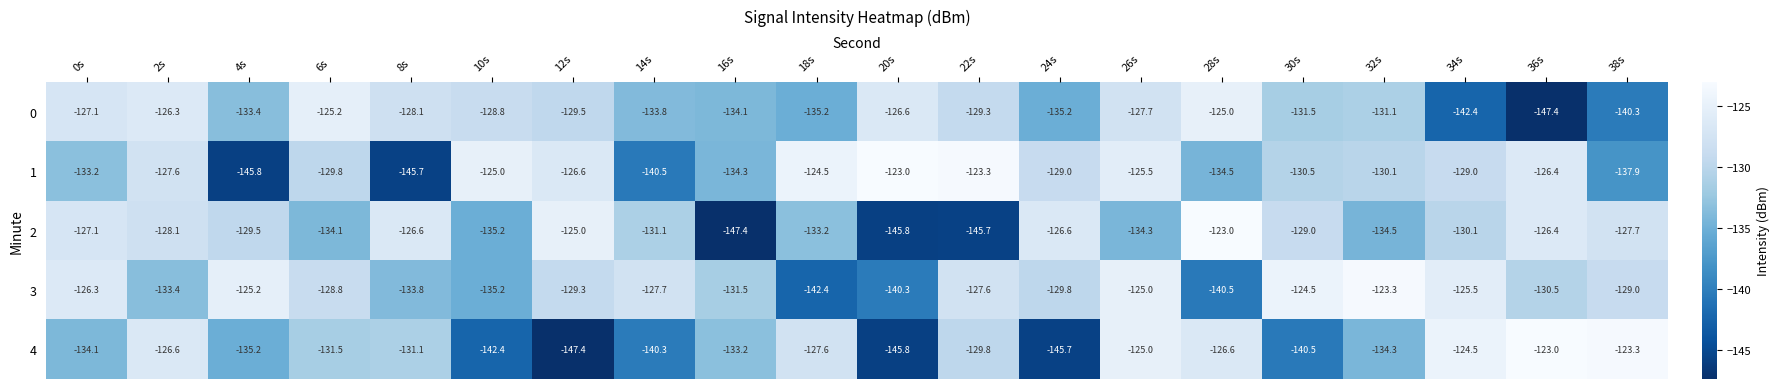

What is the average value of the 3 series?

-130.5